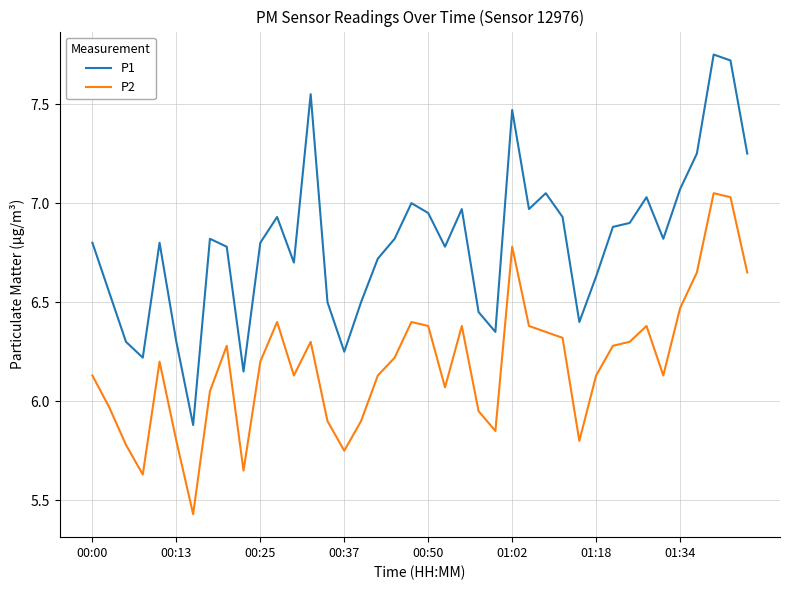

How many lines are shown in the chart?

2